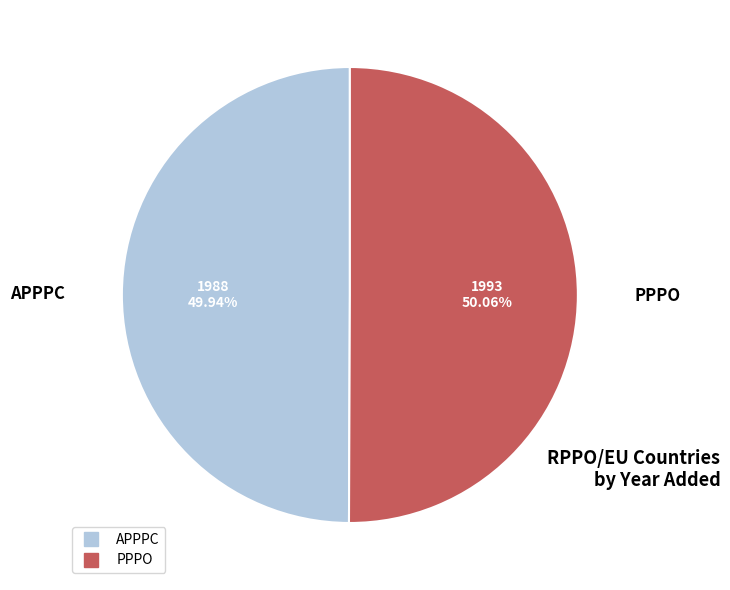

Approximately how many times larger is the value at PPPO compared to APPPC?

1.0